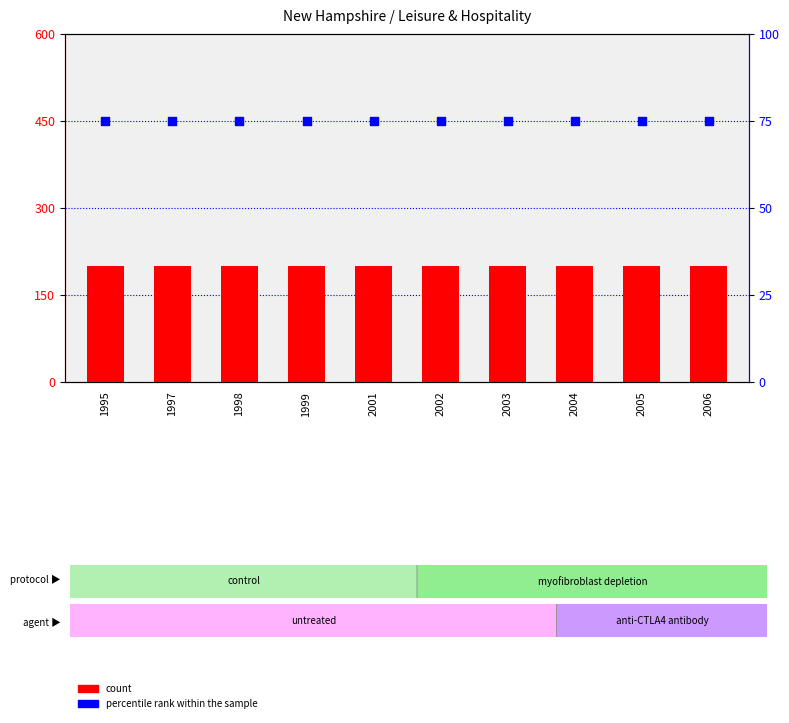

Which series contains the highest Y value?

count